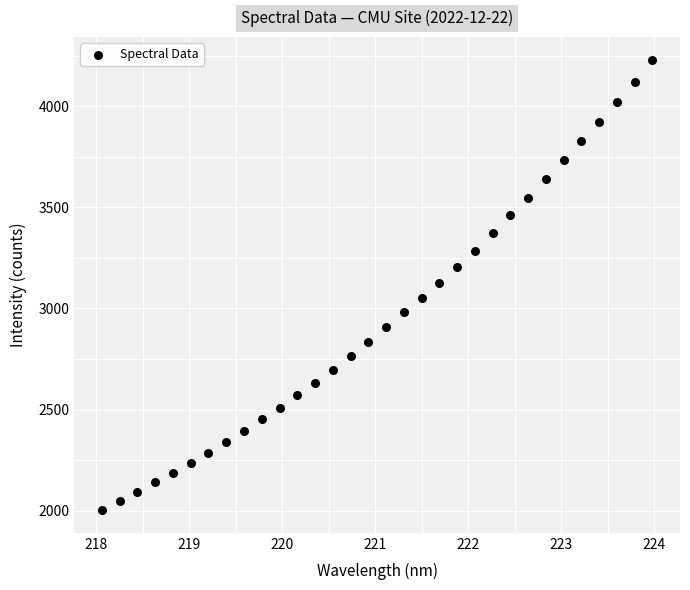

What is the range of Y values (max minus min)?

2227.7